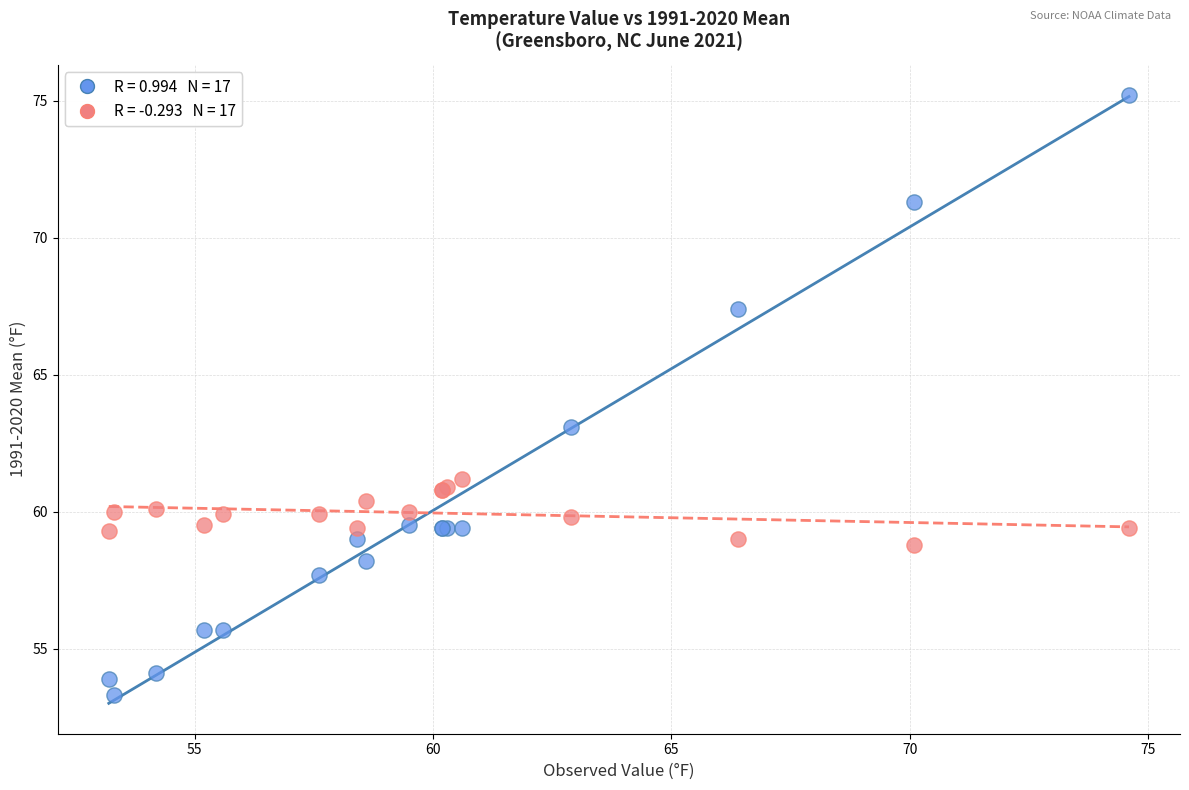

Across all series, what Y value is closest to 64?

63.1